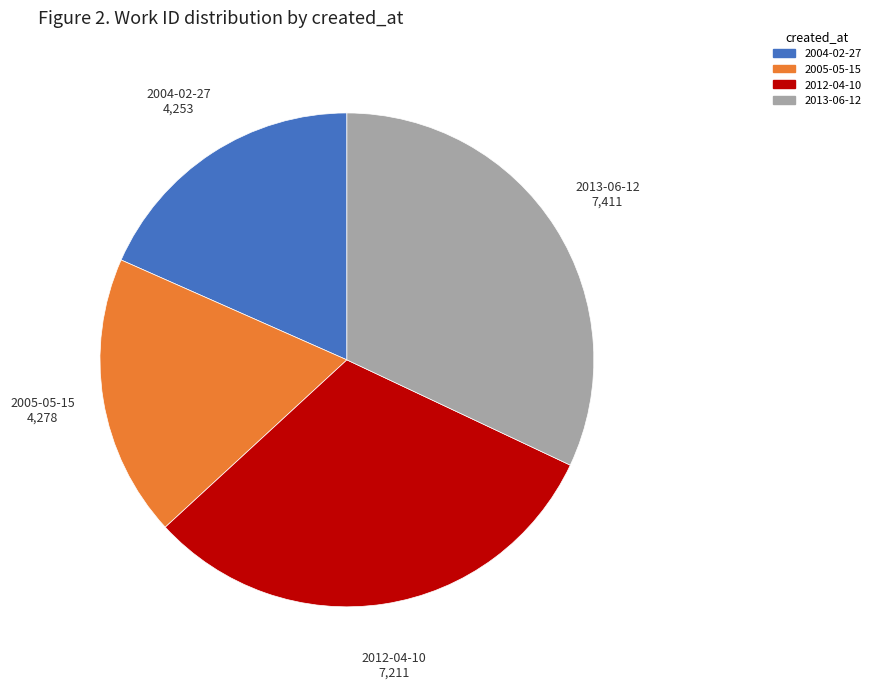

Count the number of slices in the pie.

4